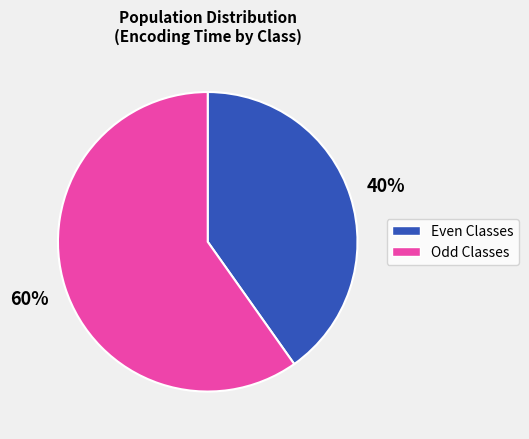

Is there any slice that represents more than half of the pie?

Yes